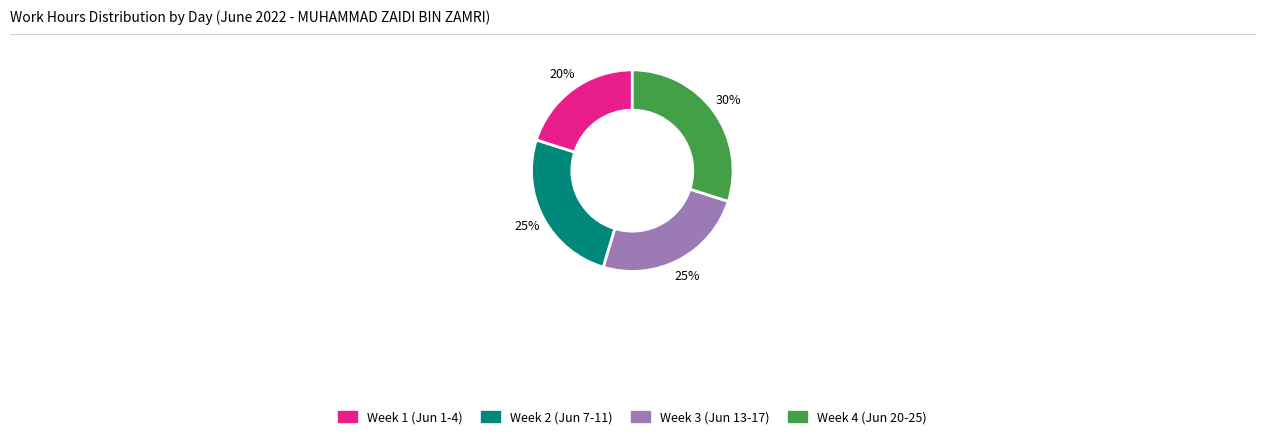

To the nearest percent, what is the average slice percentage?

25%